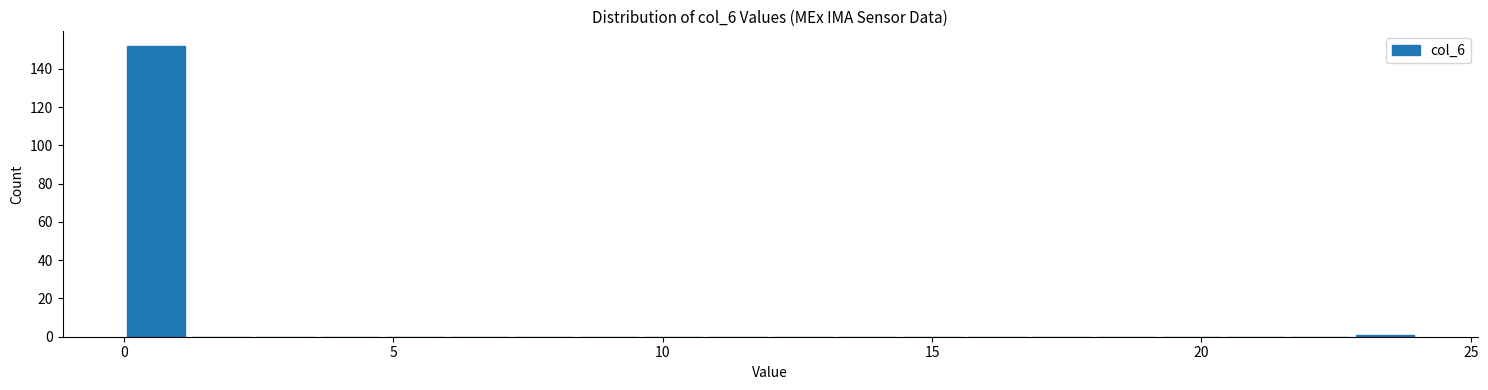

Read against the x-axis, roughly where is the centre of the tallest bar?

0.5